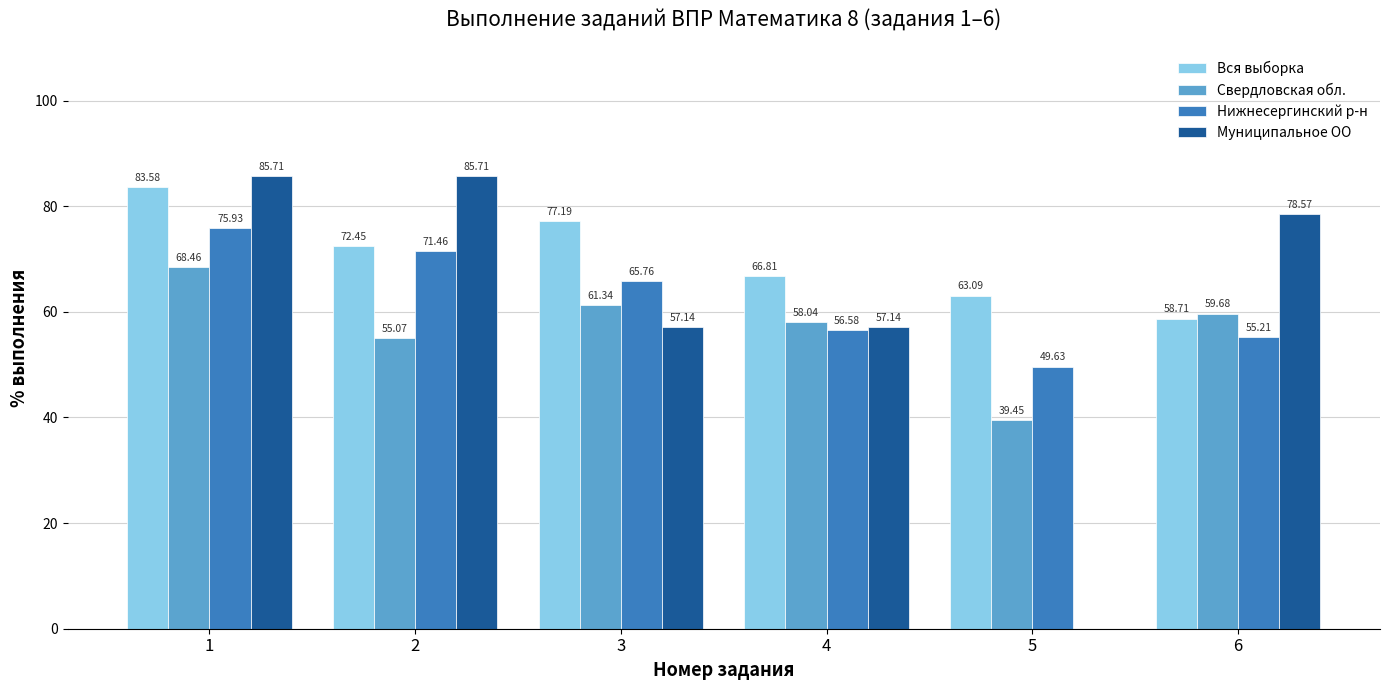

The Свердловская обл. series shows 58.0 at 4. True or false?

True